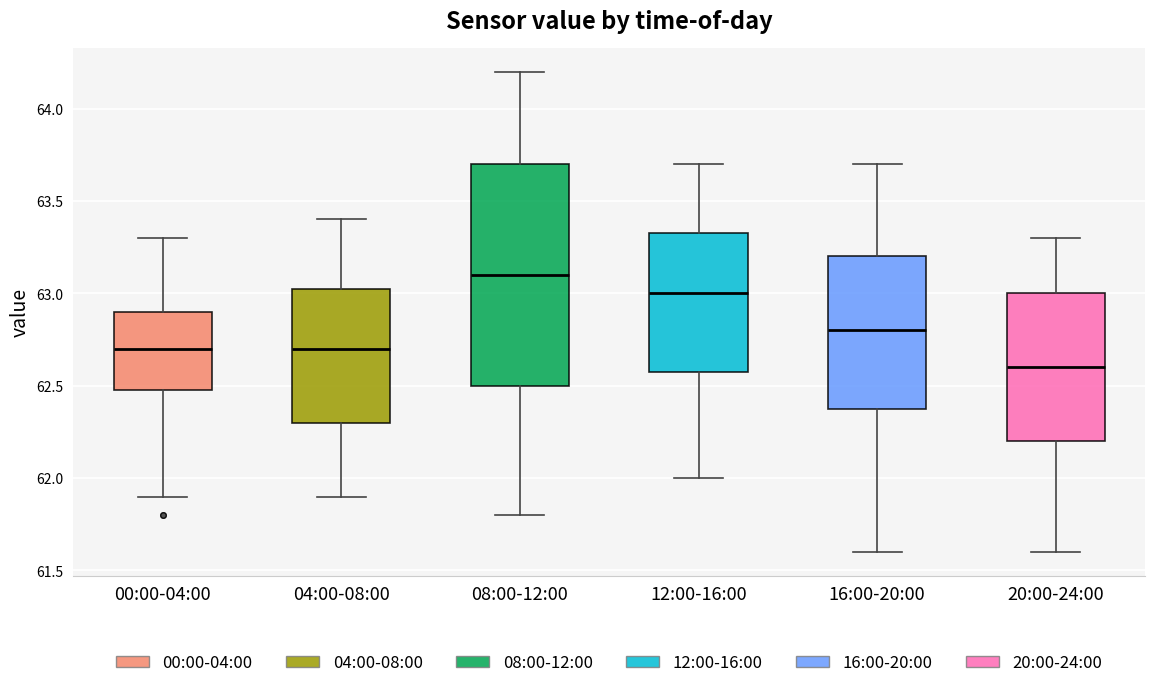

Reading left to right, transcribe this box plot: for each box, give where its median line is, the range the box spans, and where its two whiskers end, as read against the y-axis. The values are not printed on the chart, so give them approximately, as read against the axis.

00:00-04:00: median 62.70, box 62.50 to 62.90, whiskers 61.90 to 63.30
04:00-08:00: median 62.70, box 62.30 to 63.05, whiskers 61.90 to 63.40
08:00-12:00: median 63.10, box 62.50 to 63.70, whiskers 61.80 to 64.20
12:00-16:00: median 63.00, box 62.60 to 63.35, whiskers 62.00 to 63.70
16:00-20:00: median 62.80, box 62.40 to 63.20, whiskers 61.60 to 63.70
20:00-24:00: median 62.60, box 62.20 to 63.00, whiskers 61.60 to 63.30